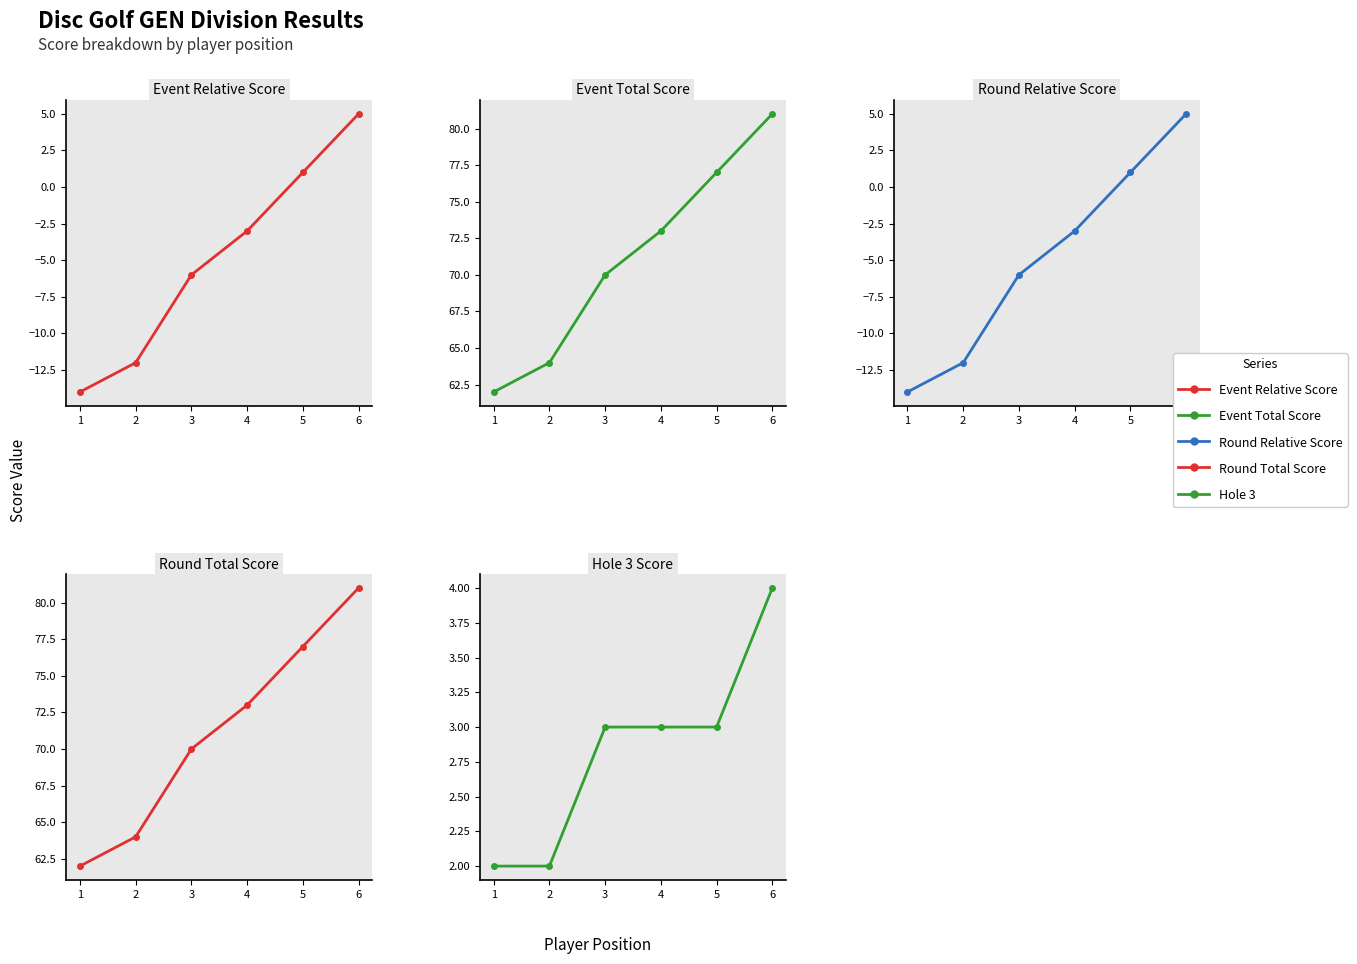

Between 1 and 5, which series saw the biggest shift?

Event Relative Score